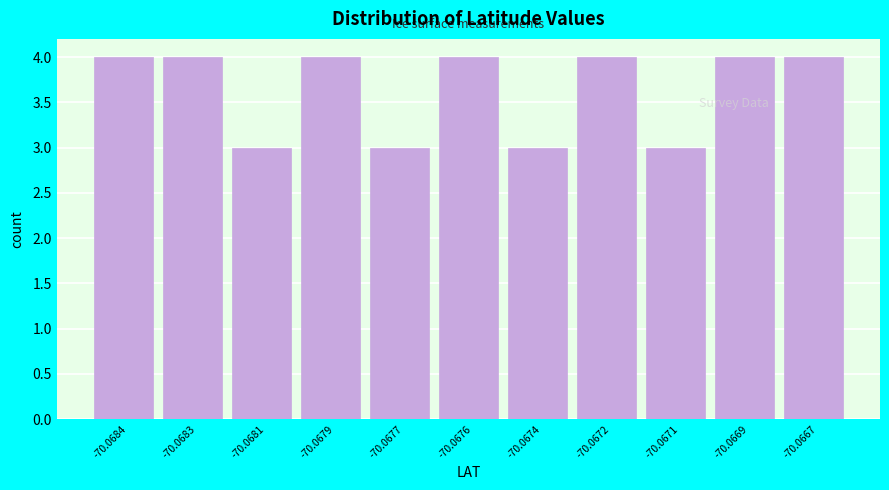

Reading left to right, extract all data points from this chart.

4	4	3	4	3	4	3	4	3	4	4